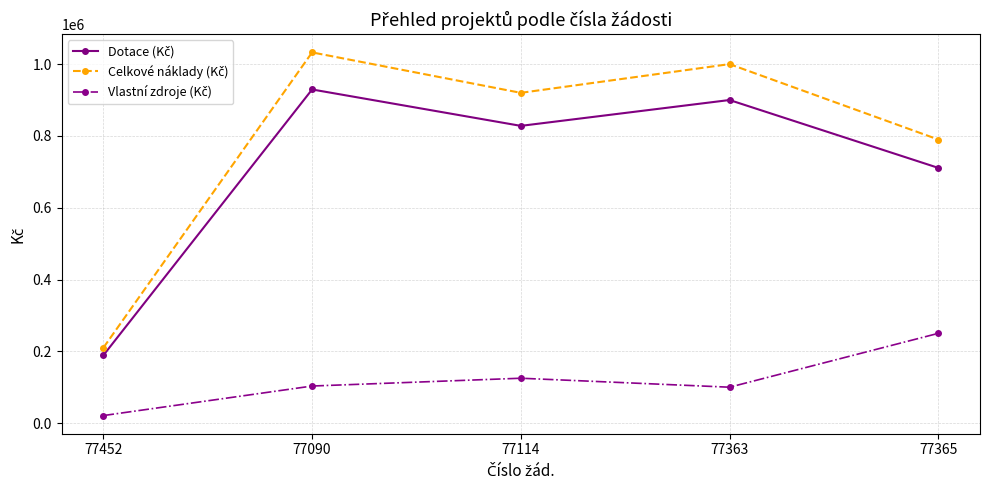

What is the spread (max minus min) of values at 77114?

795000